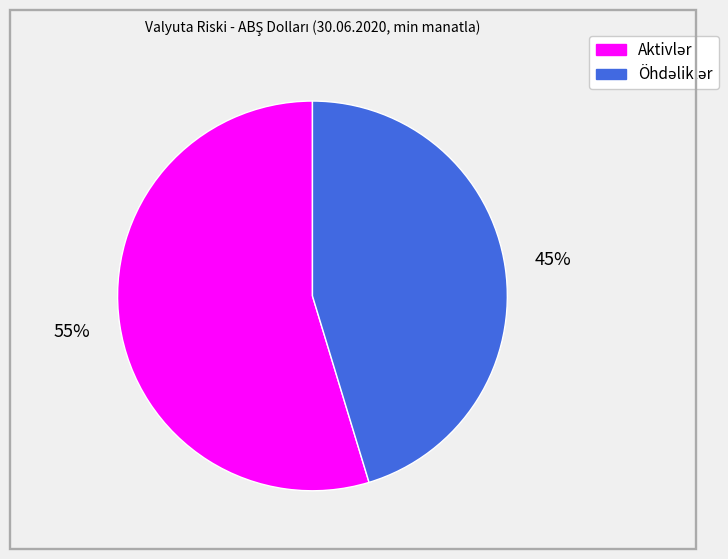

Count the number of slices in the pie.

2